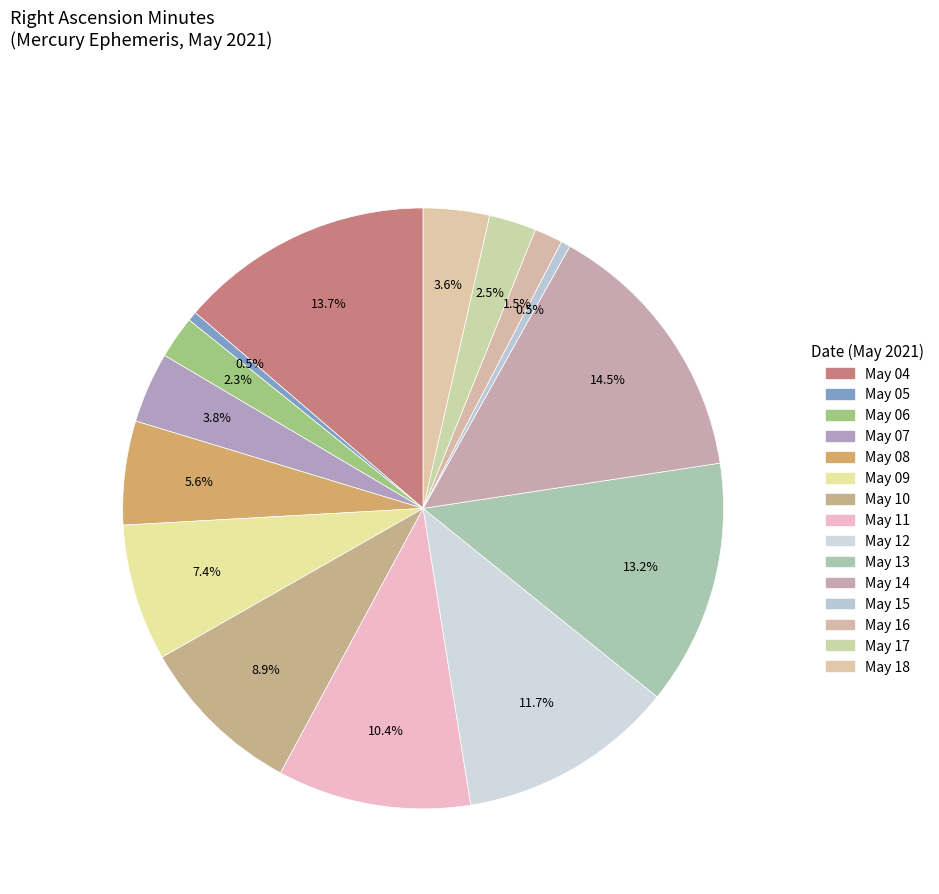

Is there any slice that represents more than half of the pie?

No